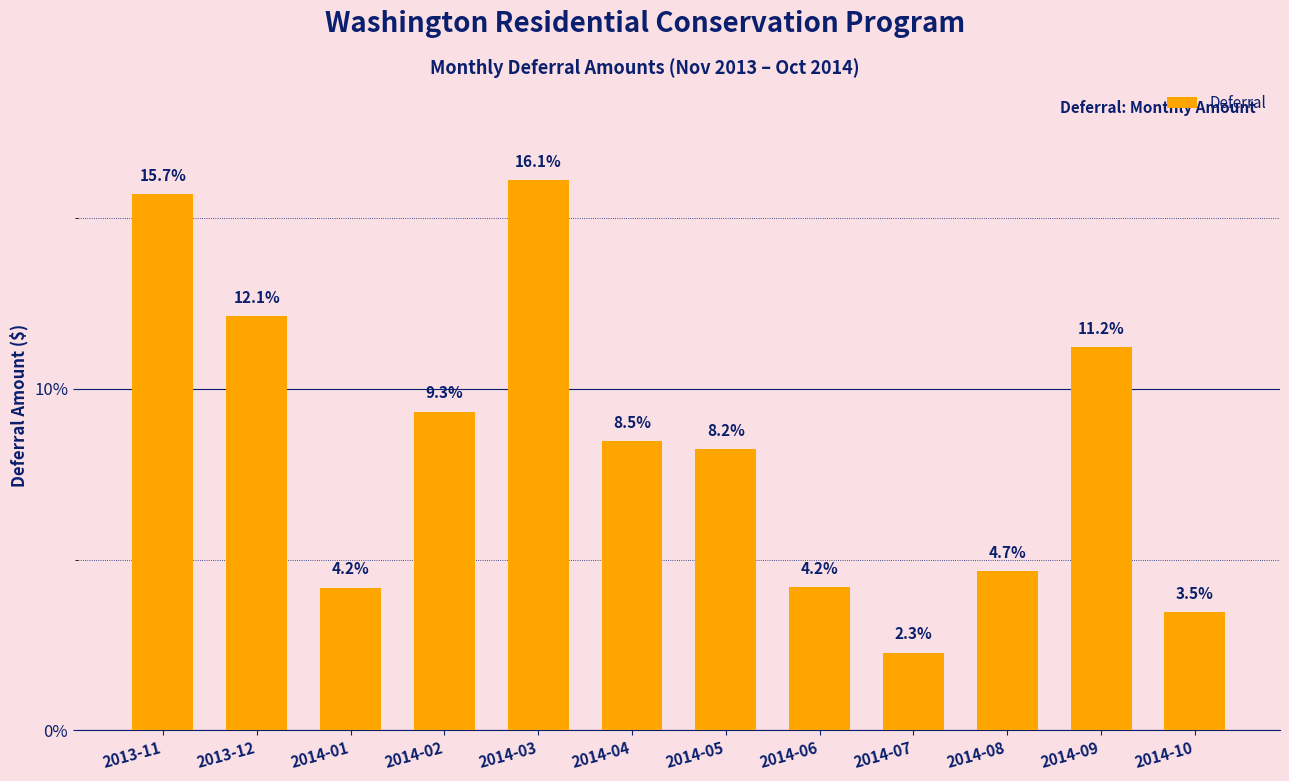

Which has a higher value, 2014-08 or 2013-11?

2013-11